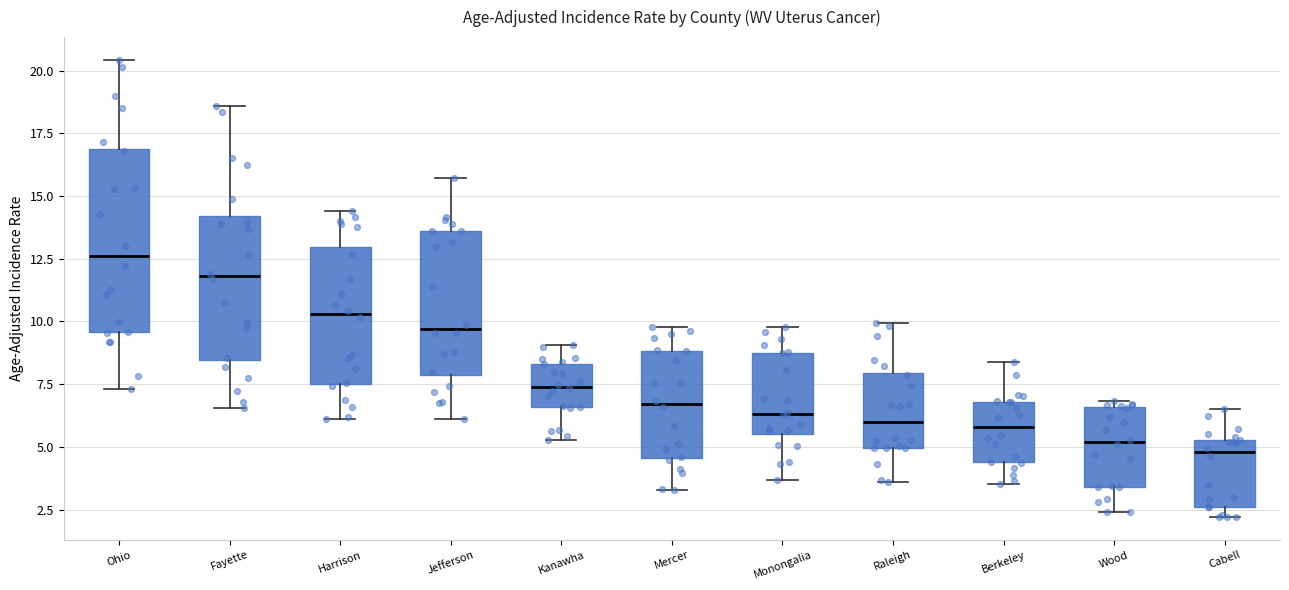

Where does the lower whisker of the box for Ohio end on the y-axis? The values are not printed on the chart, so give them approximately, as read against the axis.

7.5